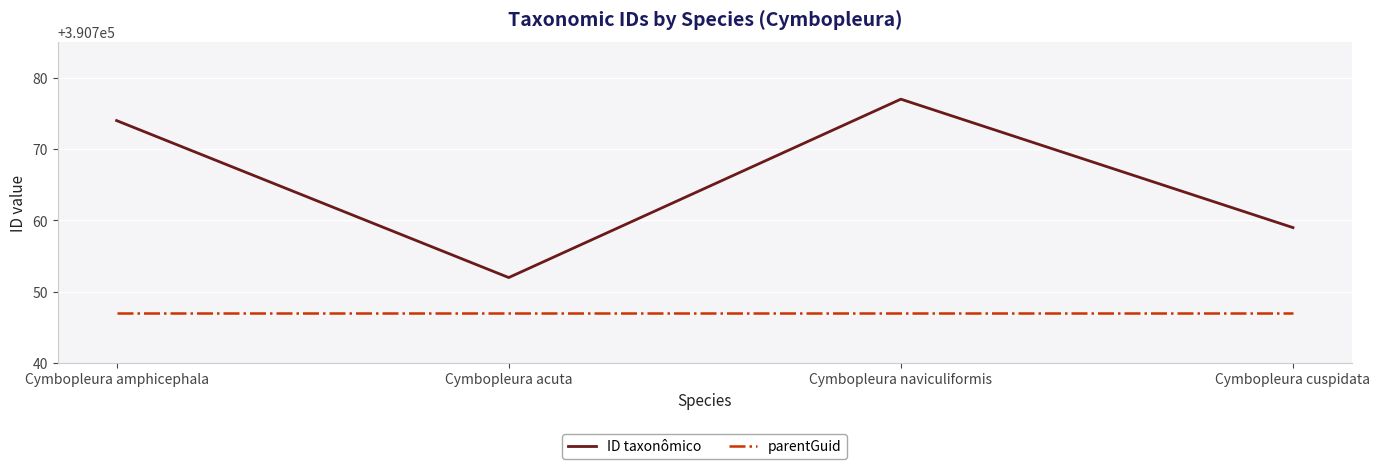

What is the difference between the maximum and minimum values in the ID taxonômico series?

25